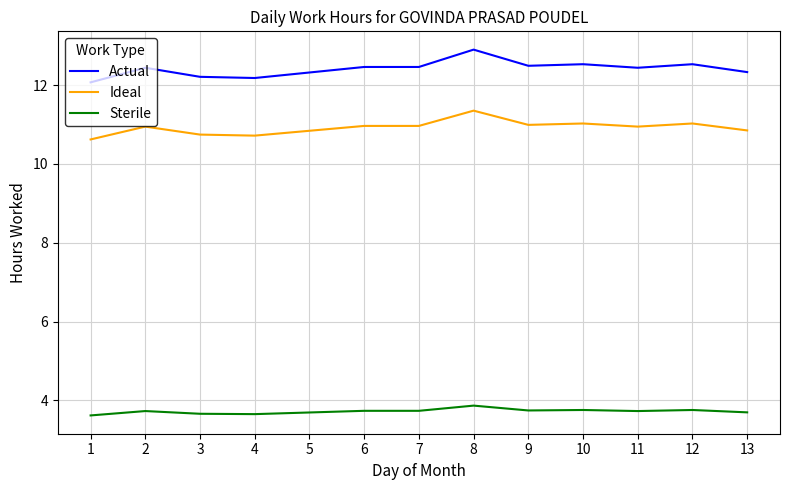

What is the minimum value for Sterile?

3.6